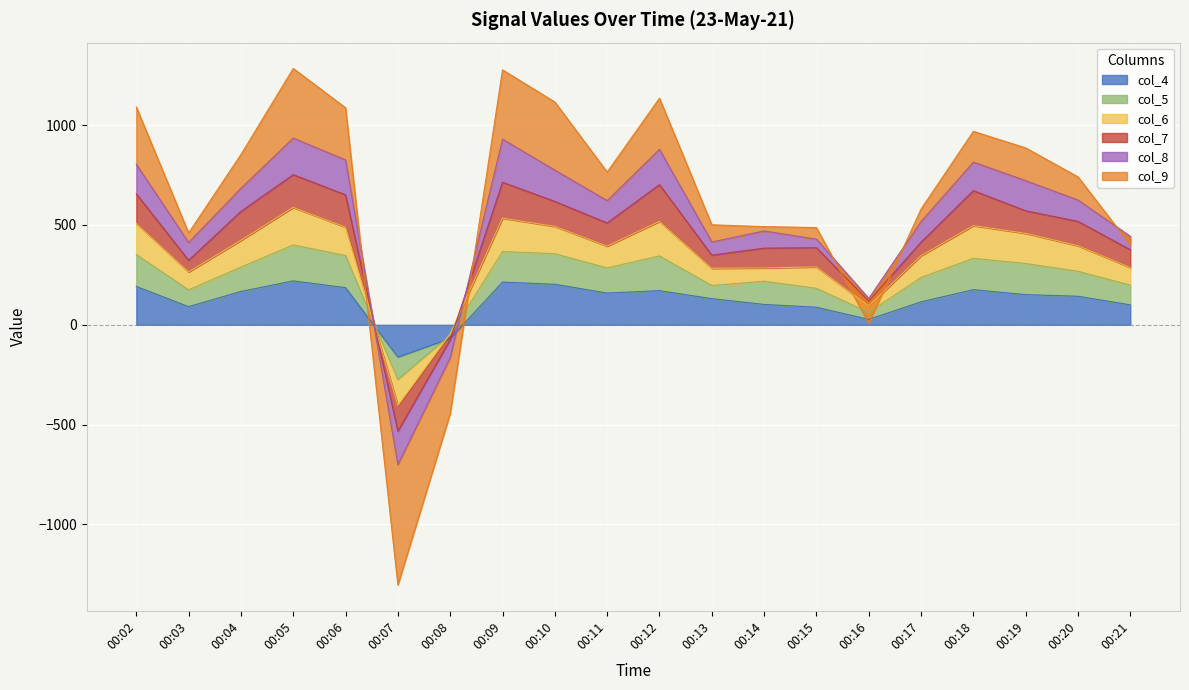

Which category has the lowest value in the col_4 series?

00:07